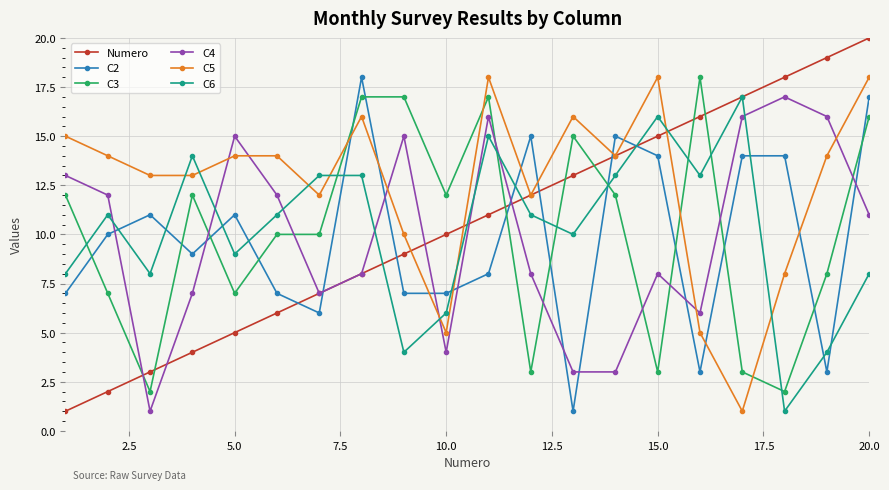

Which series ends up on top after the final intersection of C4 and C5?

C5